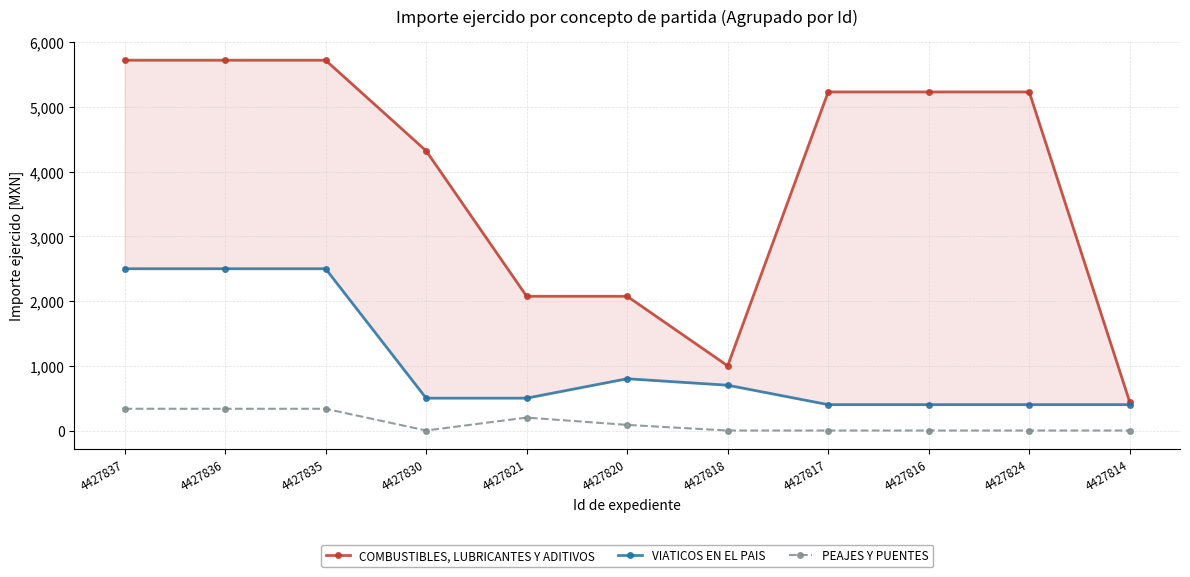

Which has a higher value, 4427835 or 4427816?

4427835